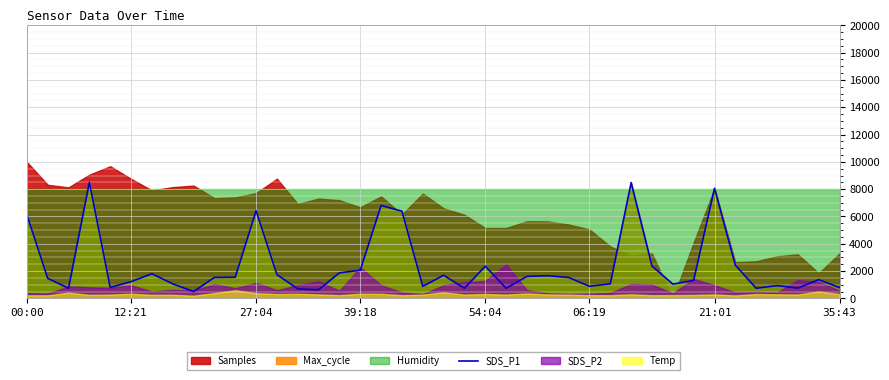

Is it true that the value at 29 is 8483.9?

True